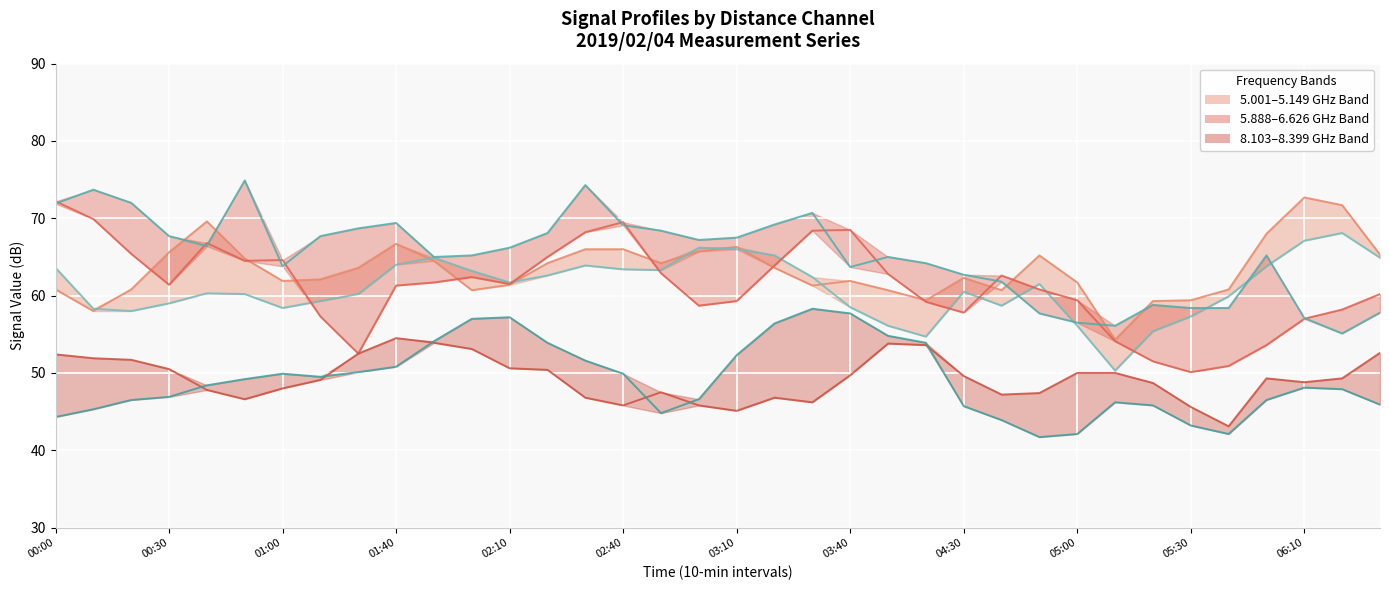

In 6.626 GHz (high), how many points are higher than both neighbors (excluding endpoints)?

8